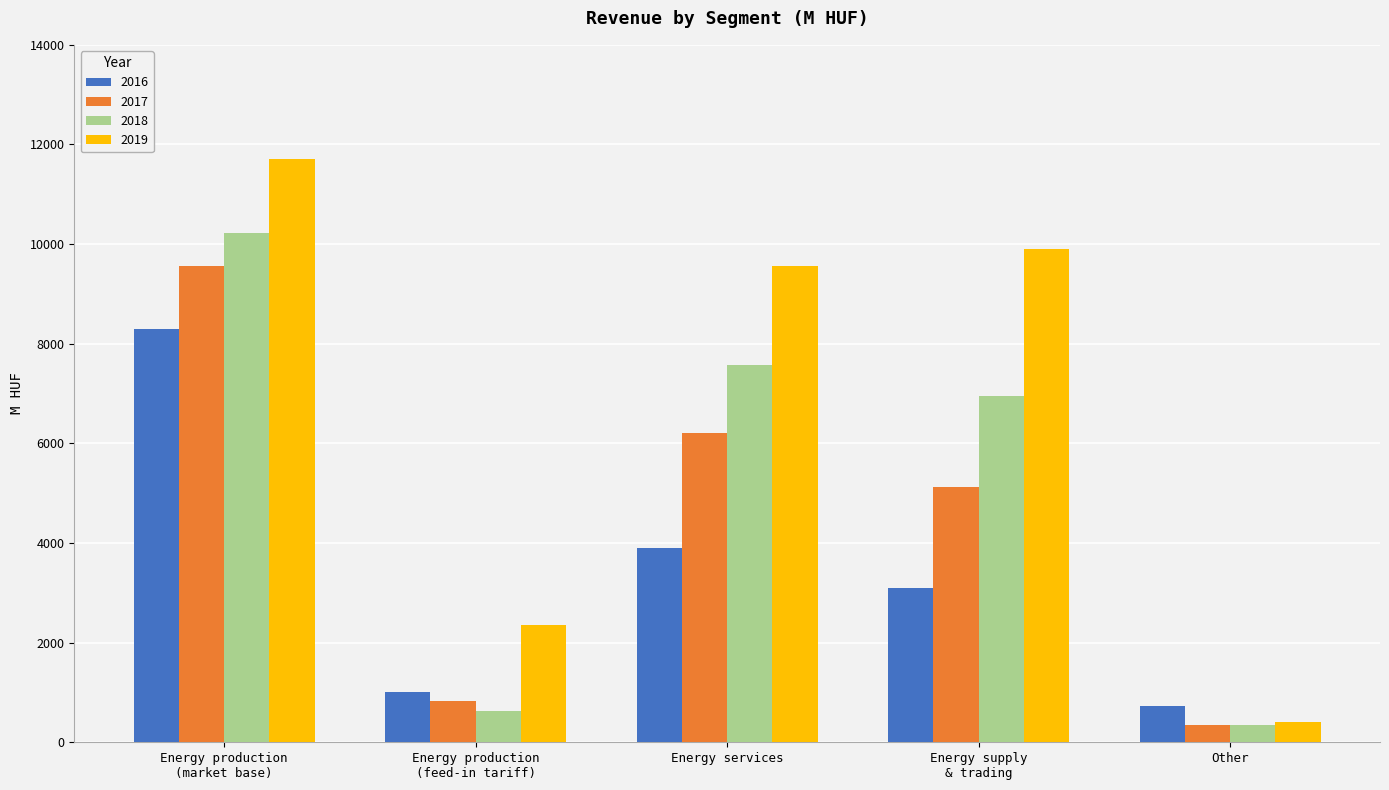

What is the maximum value for 2018?

10230.6